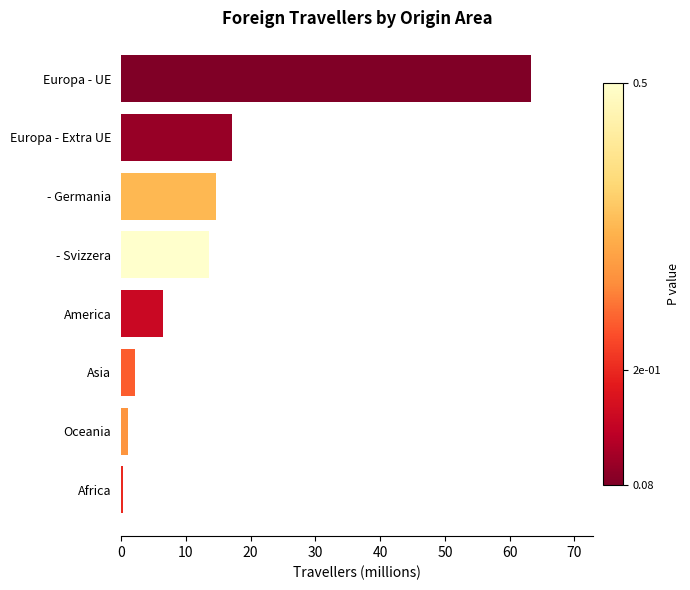

The value at Asia is 2.2. True or false?

True